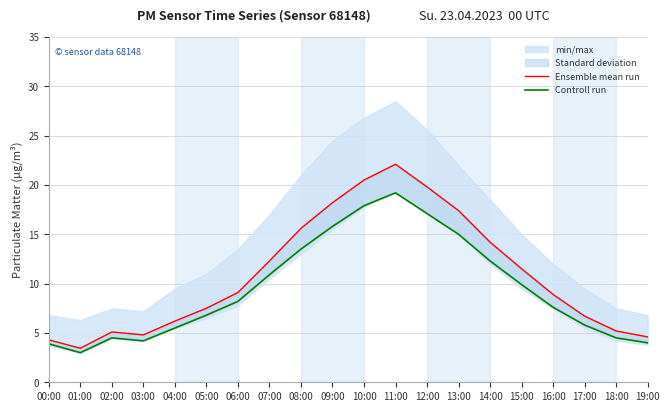

What is the sum of the Controll run values at 11:00 and 19:00?

23.2